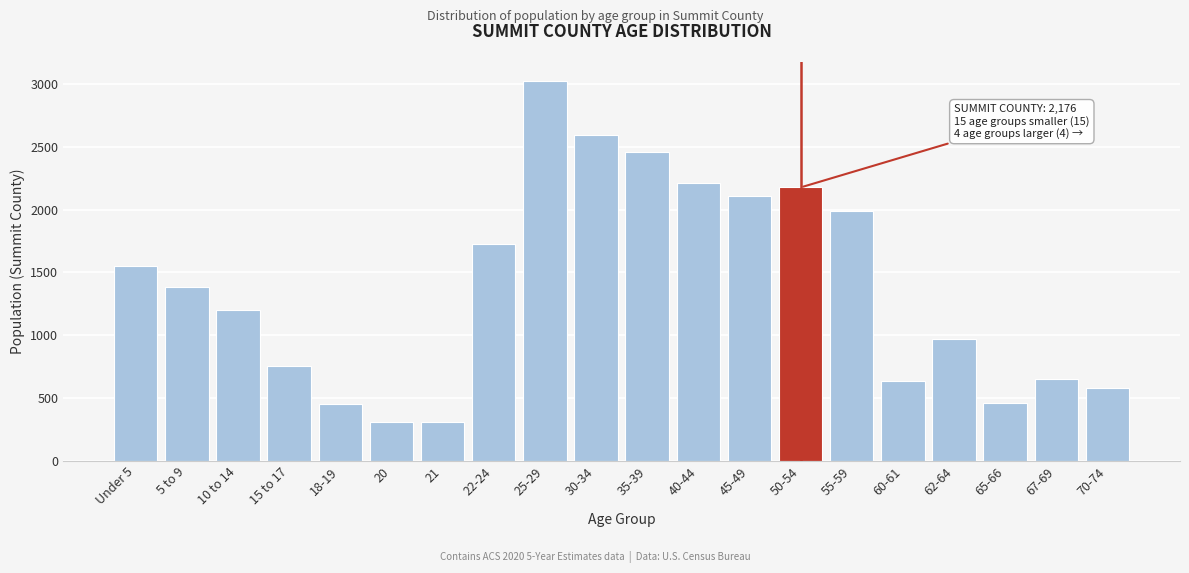

What is the label of the 19th bar from the right?

5 to 9